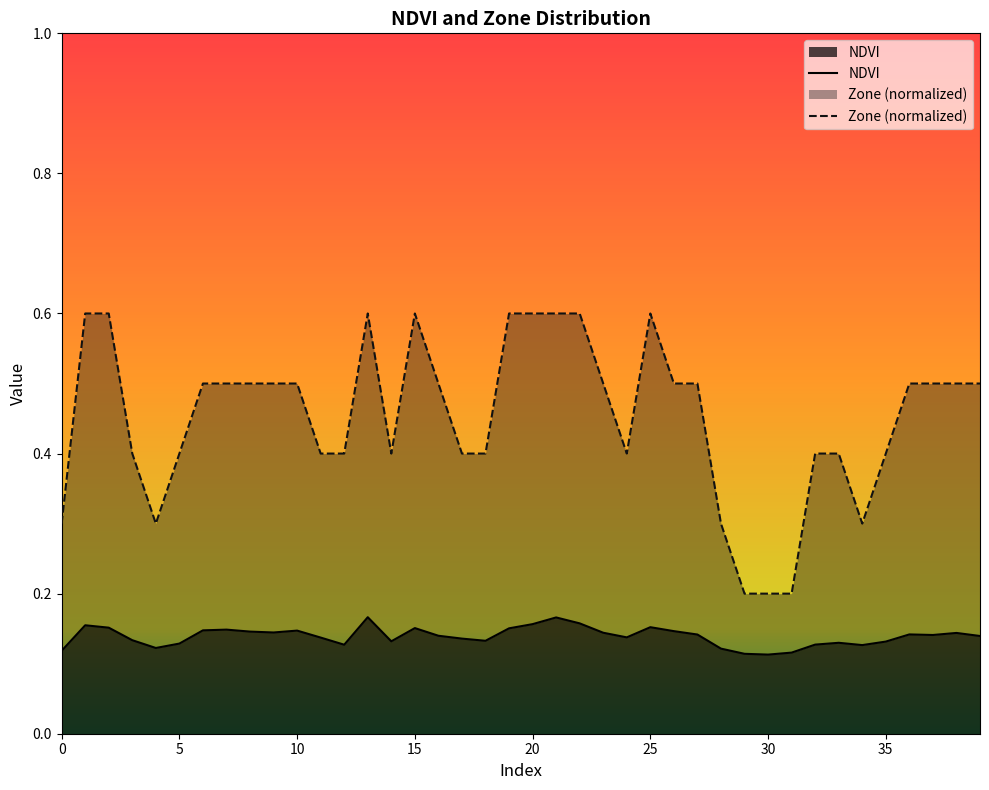

The NDVI series shows 0.1 at 32. True or false?

True